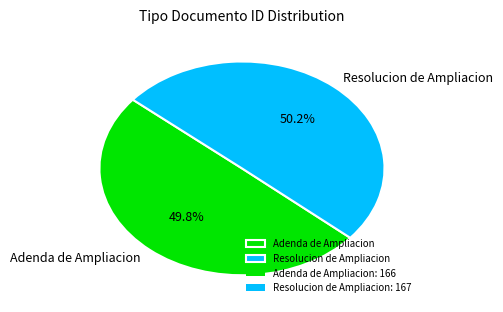

To the nearest percent, what portion does Adenda de Ampliacion represent?

50%